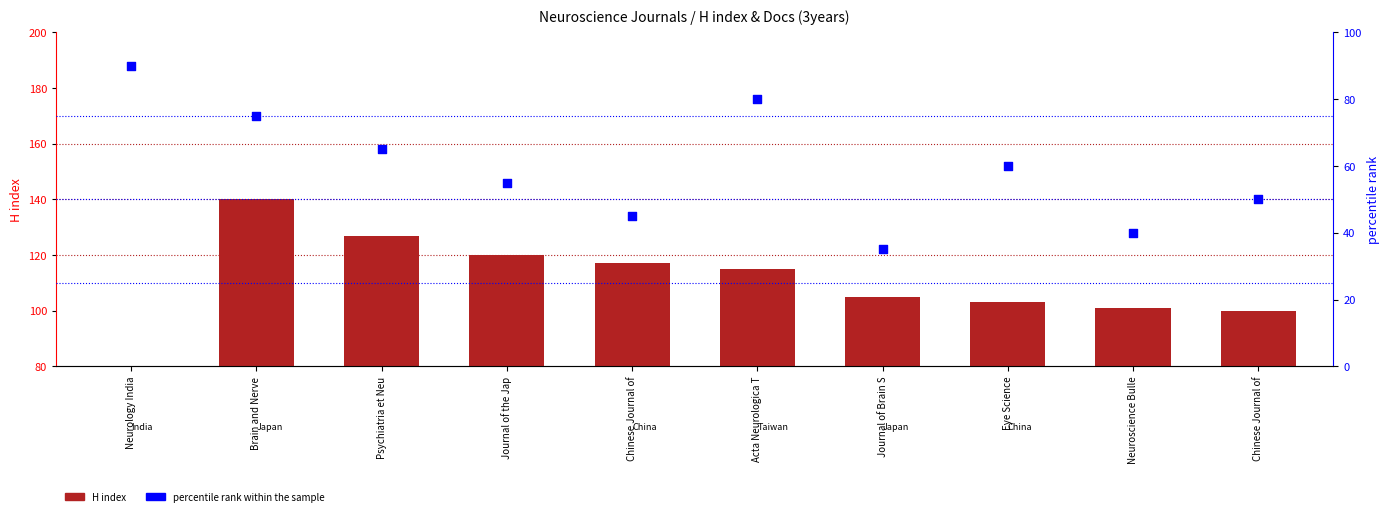

Which series has the largest Y range (max minus min)?

H index